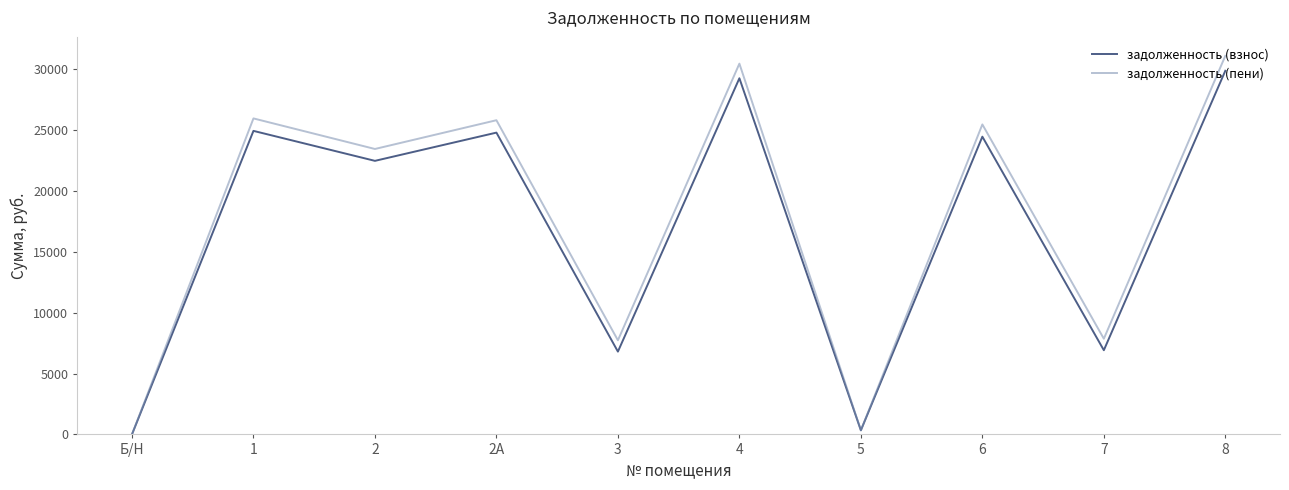

How many values in задолженность (пени) are above zero?

9